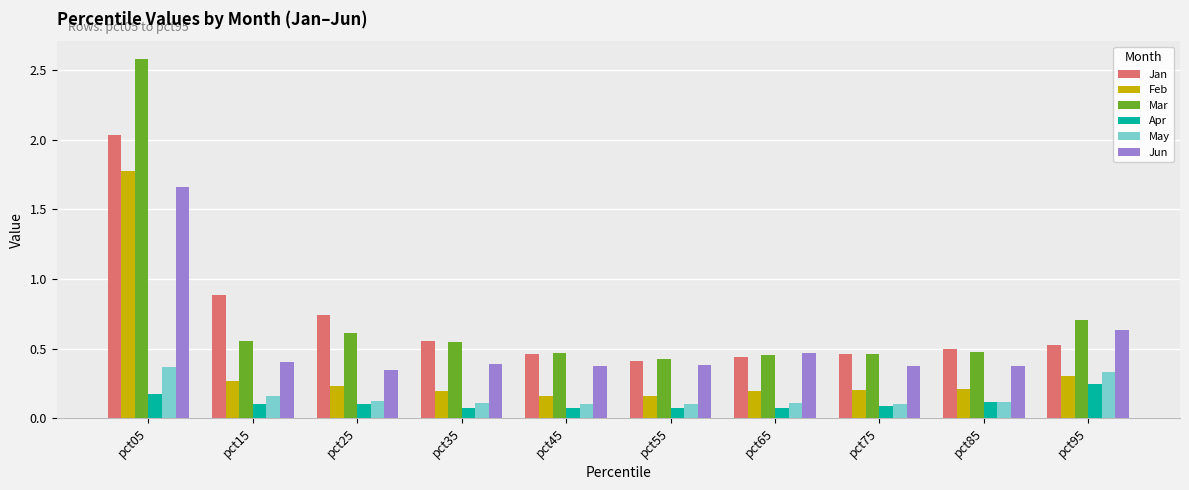

List the series in order of their peak value, highest first.

Mar, Jan, Feb, Jun, May, Apr